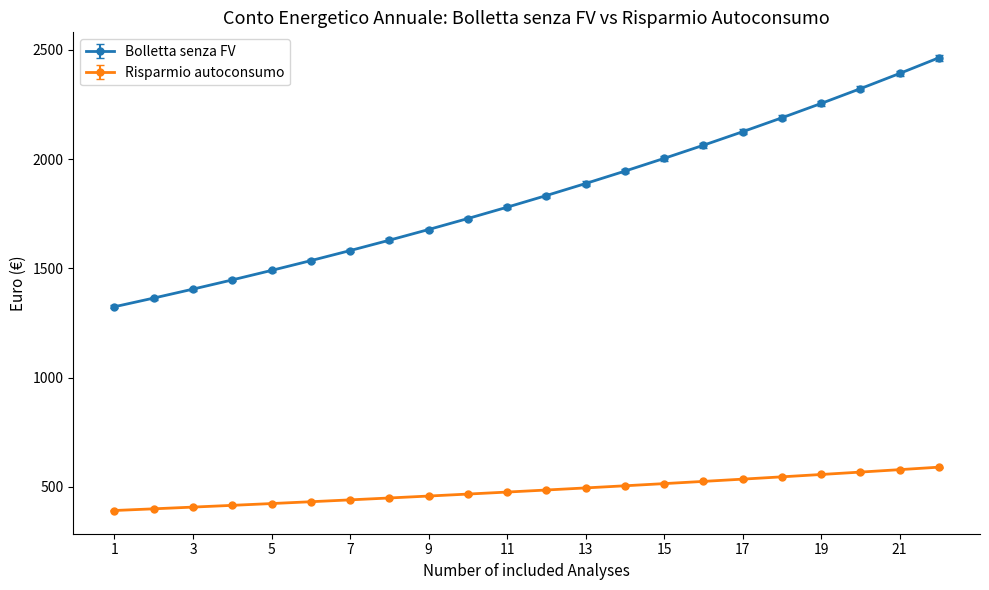

Which series has the widest spread of values?

Bolletta senza FV